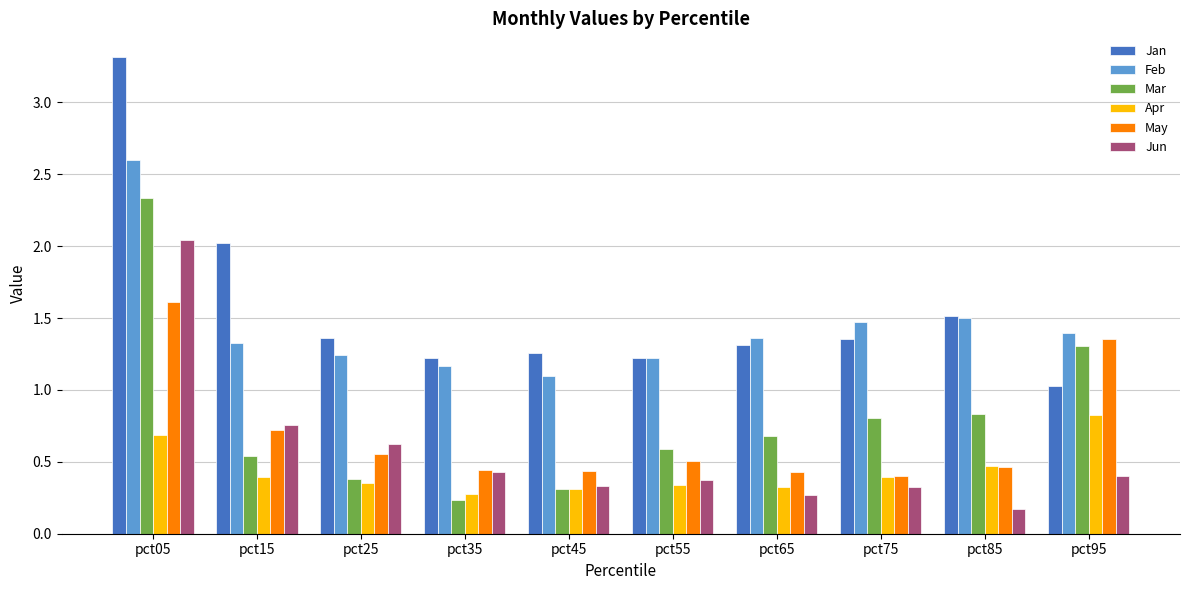

Where is Jan nearest to the value 2?

pct15